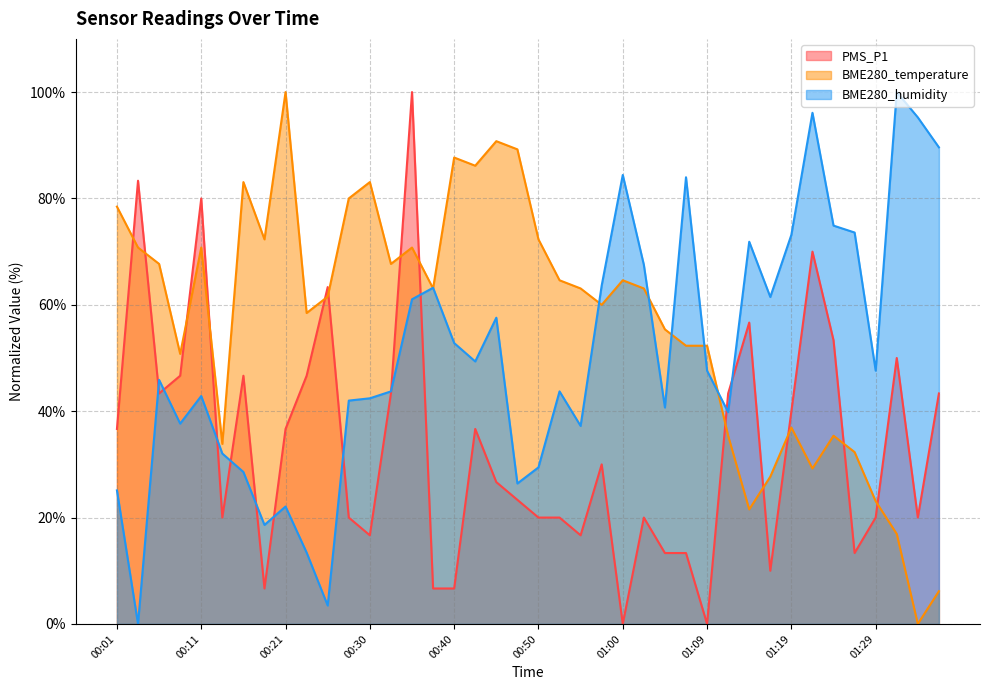

Rank the categories by BME280_temperature value from highest to lowest.

00:21, 00:45, 00:47, 00:40, 00:42, 00:16, 00:30, 00:28, 00:01, 00:18, 00:50, 00:04, 00:11, 00:35, 00:06, 00:33, 00:52, 01:00, 00:38, 00:55, 01:02, 00:25, 00:57, 00:23, 01:04, 01:07, 01:09, 00:08, 01:19, 01:12, 01:24, 00:13, 01:26, 01:21, 01:17, 01:29, 01:14, 01:31, 01:36, 01:34